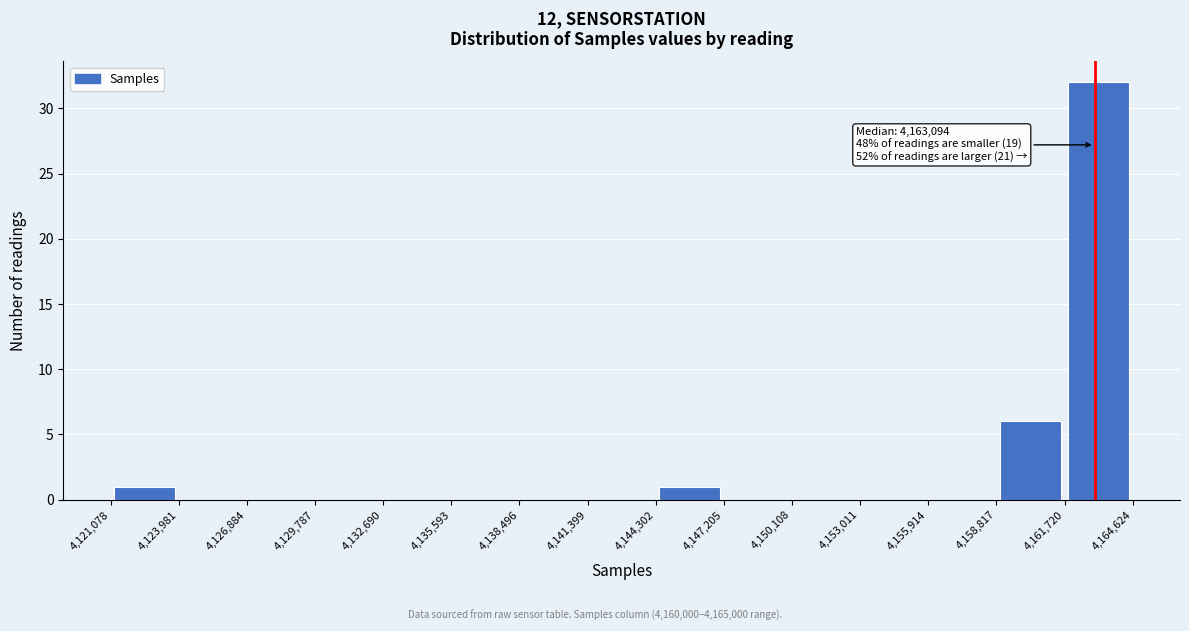

Which range on the x-axis has the tallest bar?

4,161,720 to 4,164,624